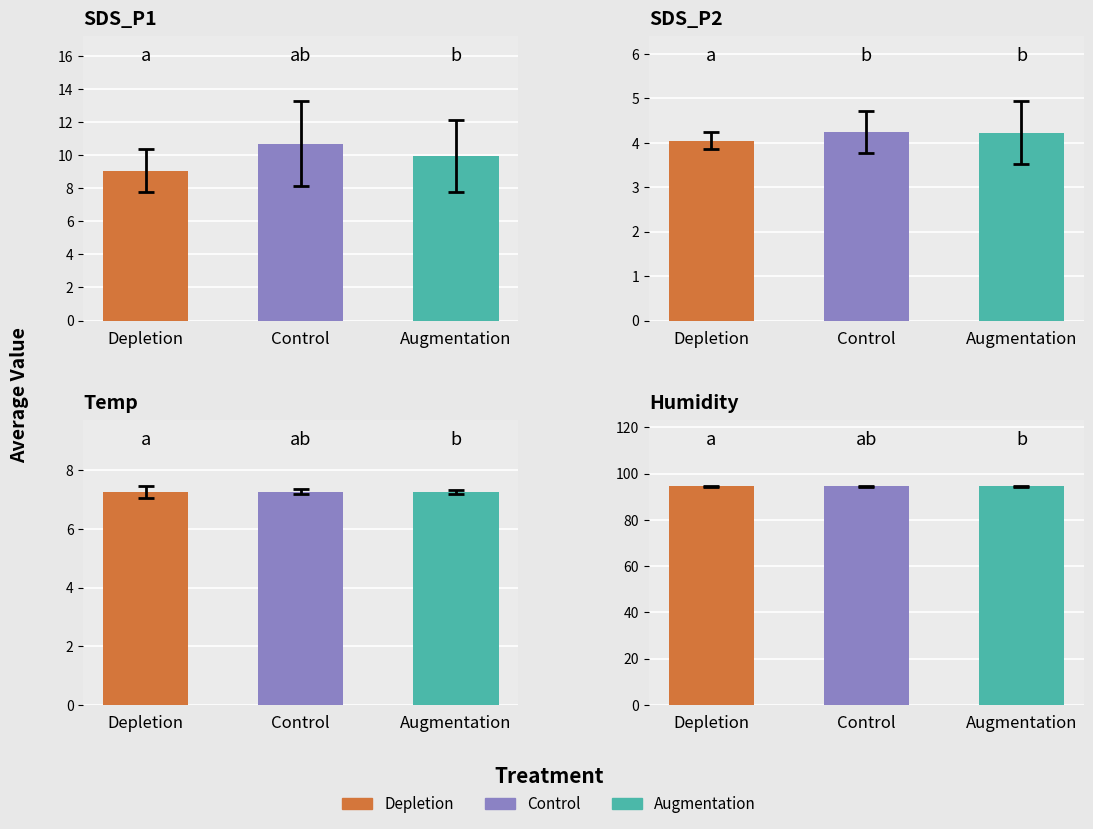

Are the bars grouped side by side (vs. stacked)?

No